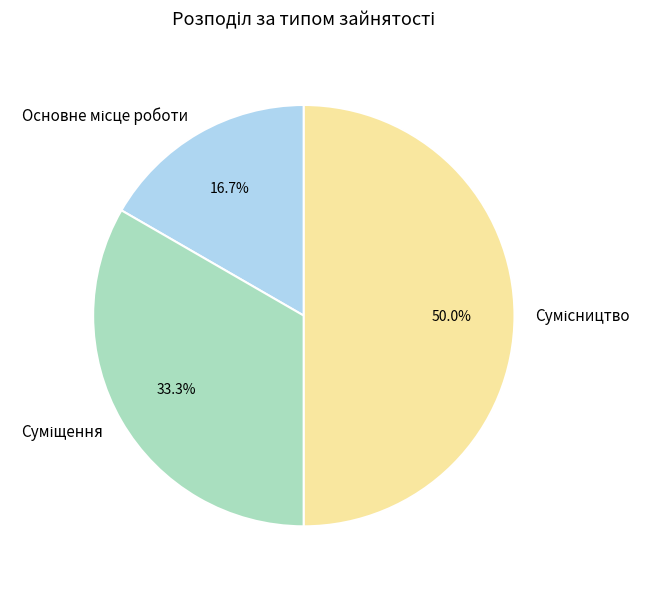

To the nearest percent, what percentage of the pie is Основне місце роботи?

17%